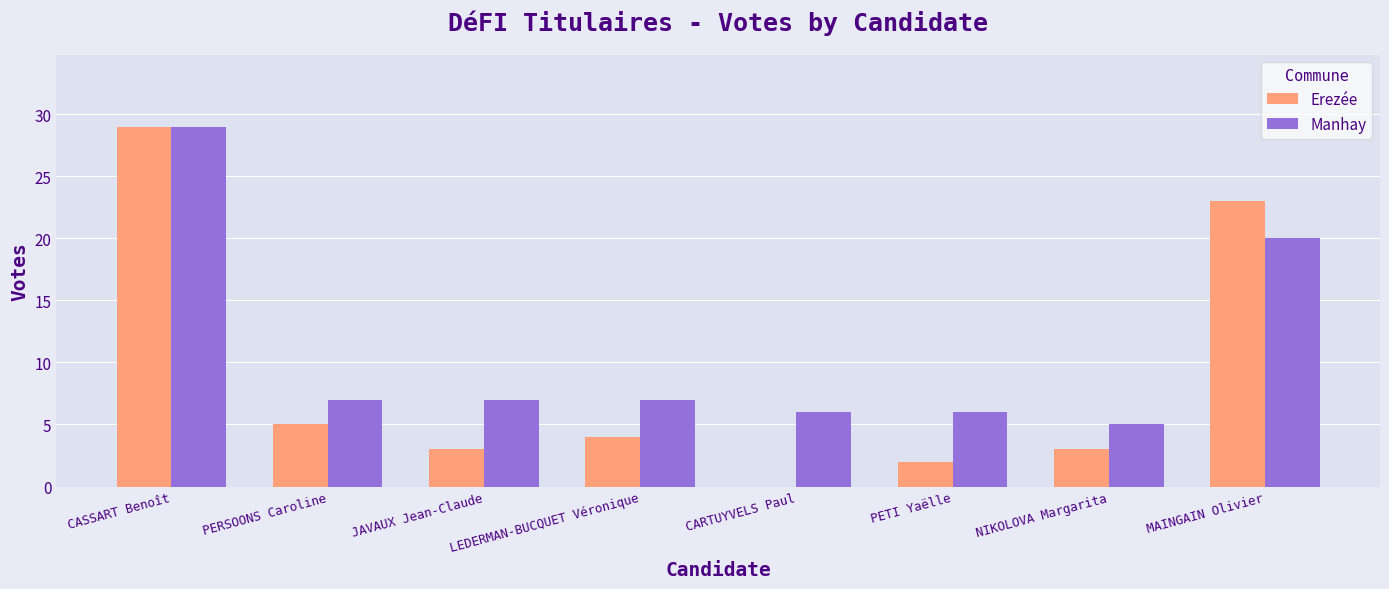

At which label is Manhay closest to 17?

MAINGAIN Olivier